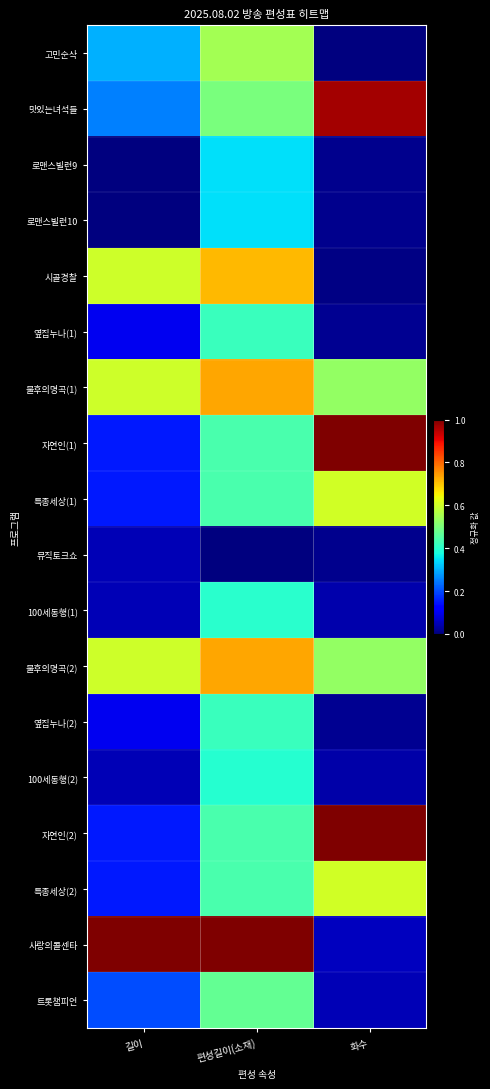

Reading right to left, transcribe all the data shown in this chart.

고민순삭: 화수=0.0	편성길이(소재)=0.5	길이=0.3
맛있는녀석들: 화수=1.0	편성길이(소재)=0.5	길이=0.2
로맨스빌런9: 화수=0.0	편성길이(소재)=0.3	길이=0.0
로맨스빌런10: 화수=0.0	편성길이(소재)=0.3	길이=0.0
시골경찰: 화수=0.0	편성길이(소재)=0.7	길이=0.6
옆집누나(1): 화수=0.0	편성길이(소재)=0.4	길이=0.1
불후의명곡(1): 화수=0.5	편성길이(소재)=0.7	길이=0.6
자연인(1): 화수=1.0	편성길이(소재)=0.4	길이=0.1
특종세상(1): 화수=0.6	편성길이(소재)=0.4	길이=0.1
뮤직토크쇼: 화수=0.0	편성길이(소재)=0.0	길이=0.1
100세동행(1): 화수=0.0	편성길이(소재)=0.4	길이=0.1
불후의명곡(2): 화수=0.5	편성길이(소재)=0.7	길이=0.6
옆집누나(2): 화수=0.0	편성길이(소재)=0.4	길이=0.1
100세동행(2): 화수=0.0	편성길이(소재)=0.4	길이=0.1
자연인(2): 화수=1.0	편성길이(소재)=0.4	길이=0.1
특종세상(2): 화수=0.6	편성길이(소재)=0.4	길이=0.1
사랑의콜센타: 화수=0.1	편성길이(소재)=1.0	길이=1.0
트롯챔피언: 화수=0.0	편성길이(소재)=0.5	길이=0.2